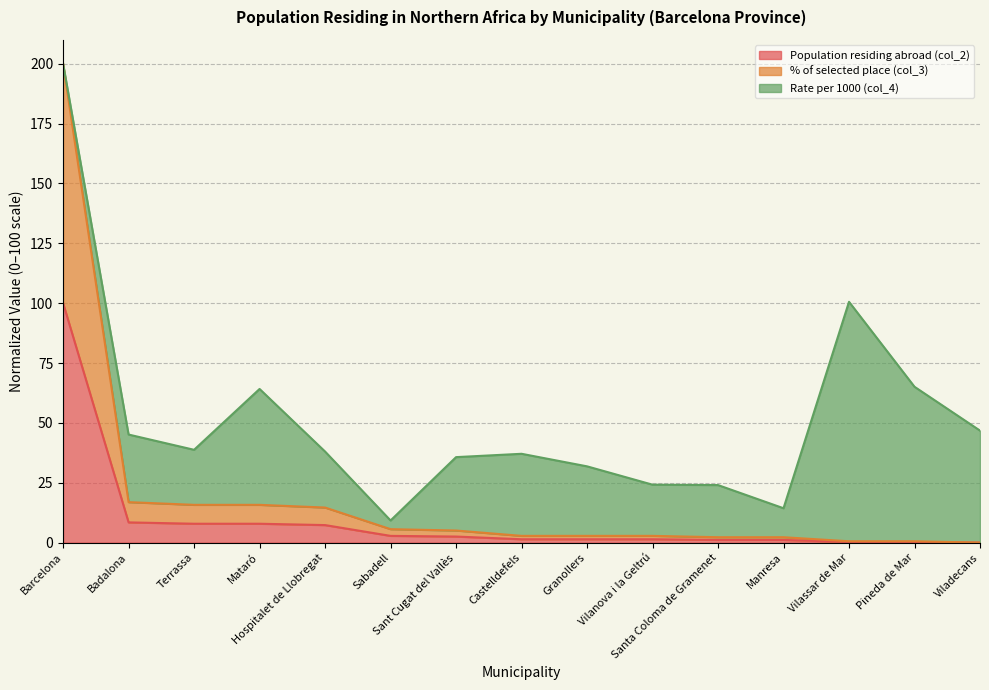

What are all the series names shown in the legend?

Population residing abroad (col_2), % of selected place (col_3), Rate per 1000 (col_4)